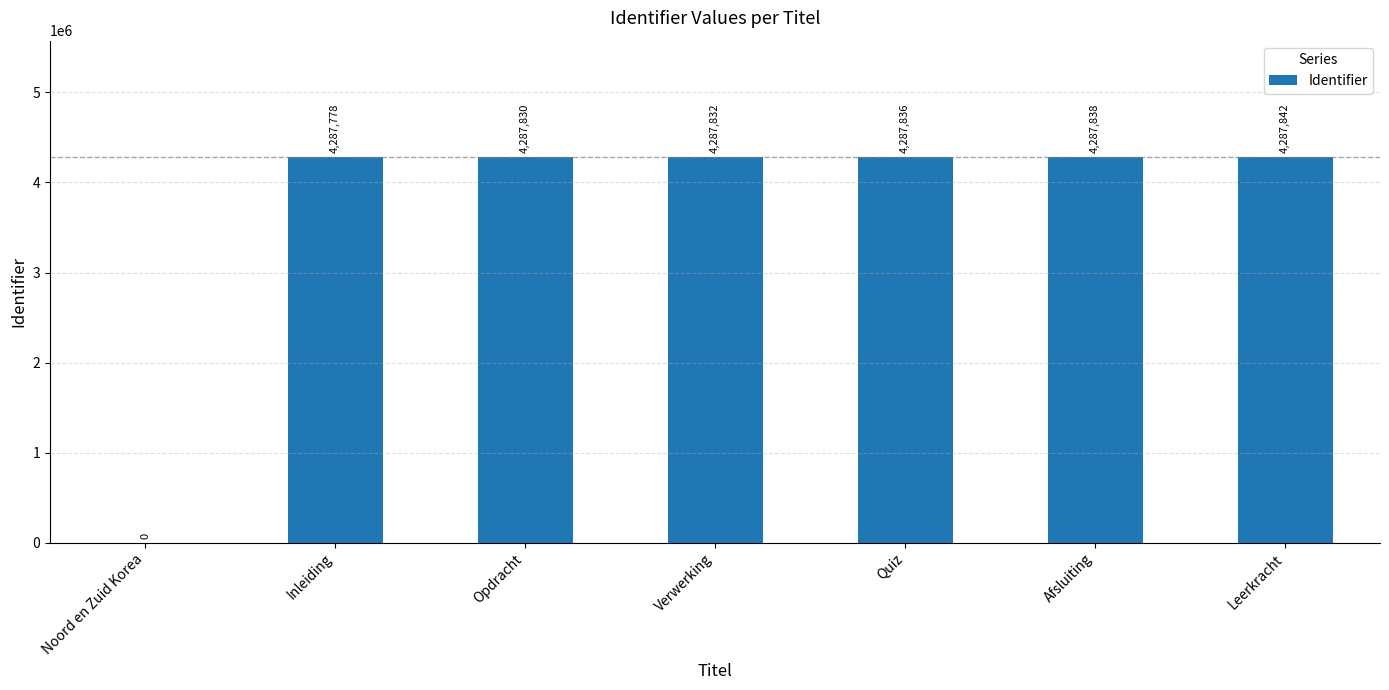

What is the change in value from Opdracht to Quiz?

+6